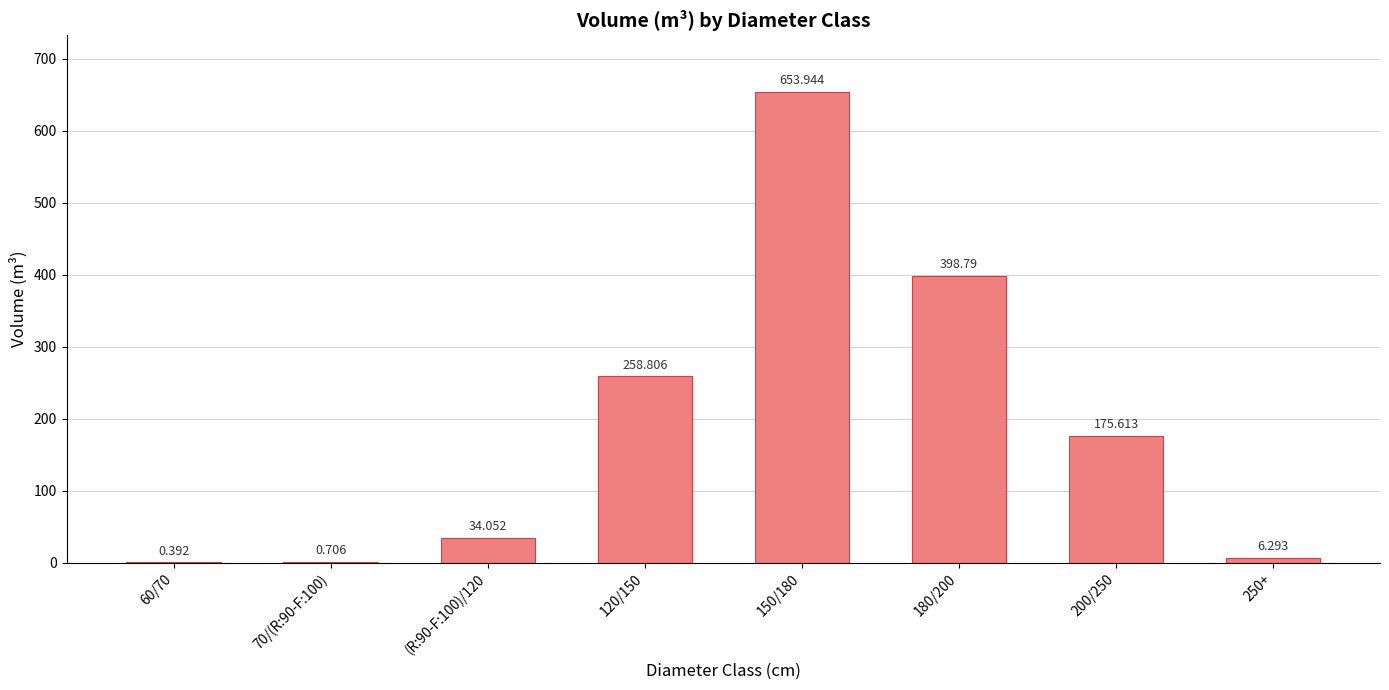

Approximately how many times larger is the value at (R:90-F:100)/120 compared to 150/180?

0.1